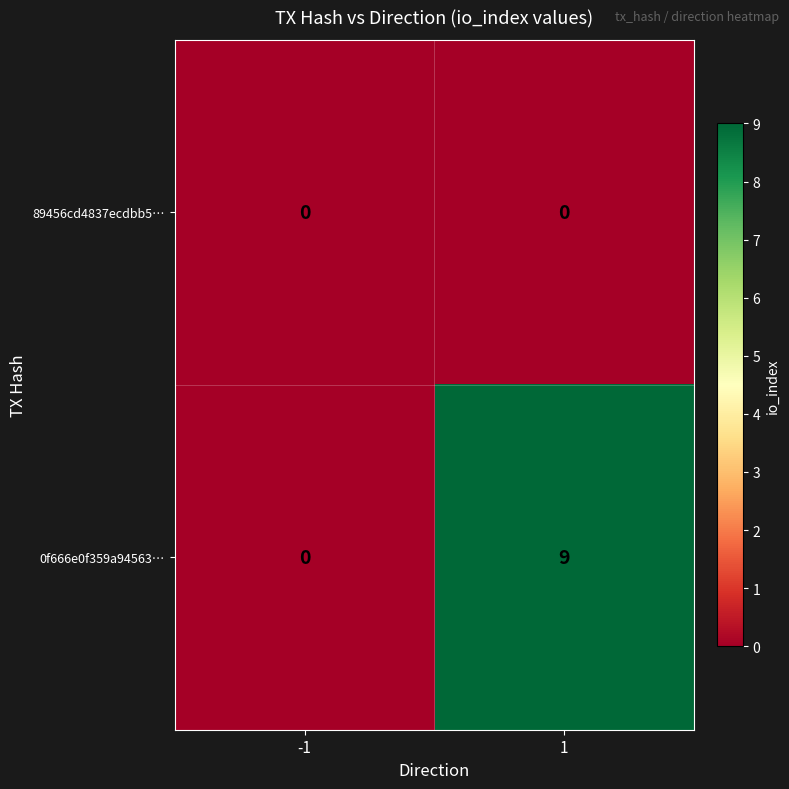

What is the difference between the highest and lowest values at 1?

9